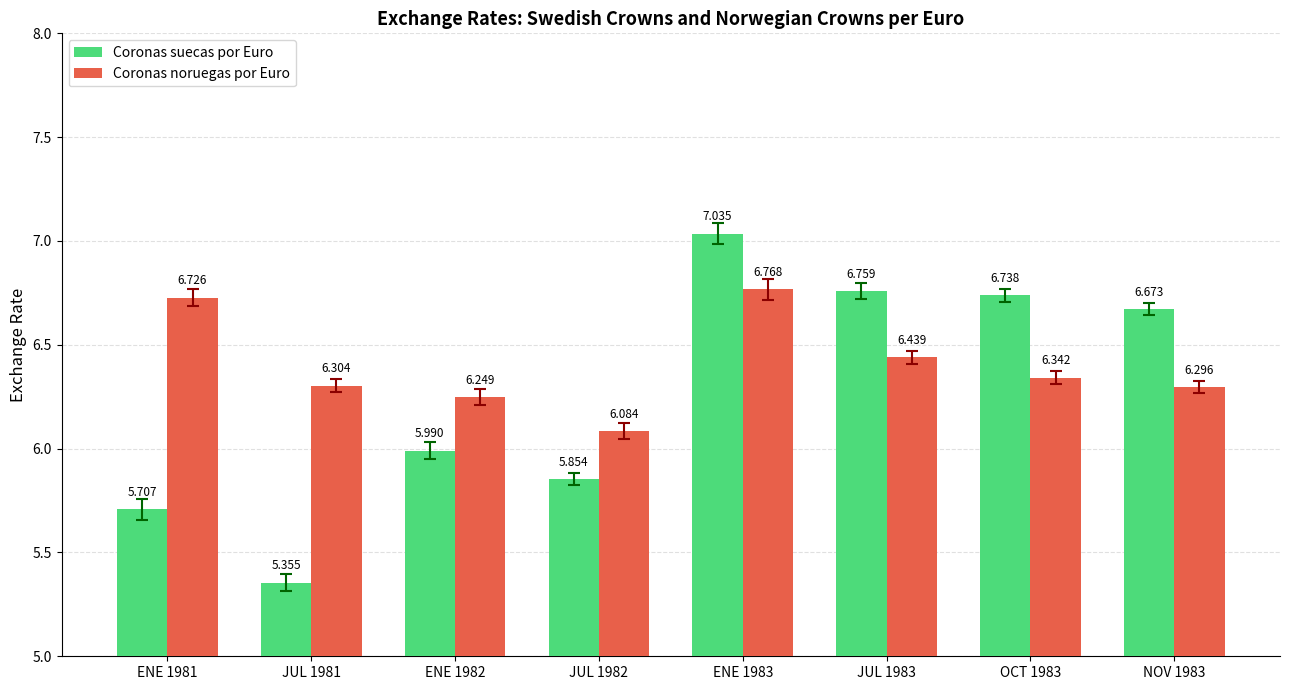

What is the sum of the Coronas suecas por Euro values at ENE 1983 and JUL 1981?

12.4